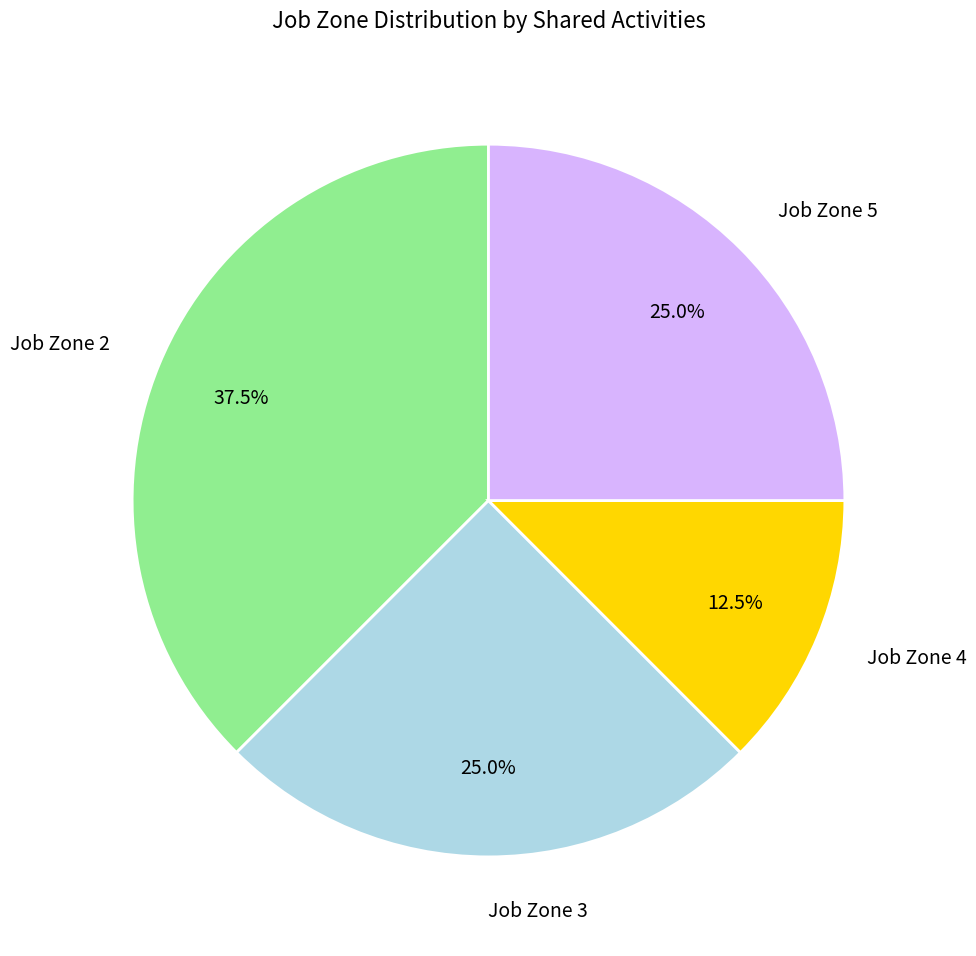

Is there any slice that represents more than half of the pie?

No